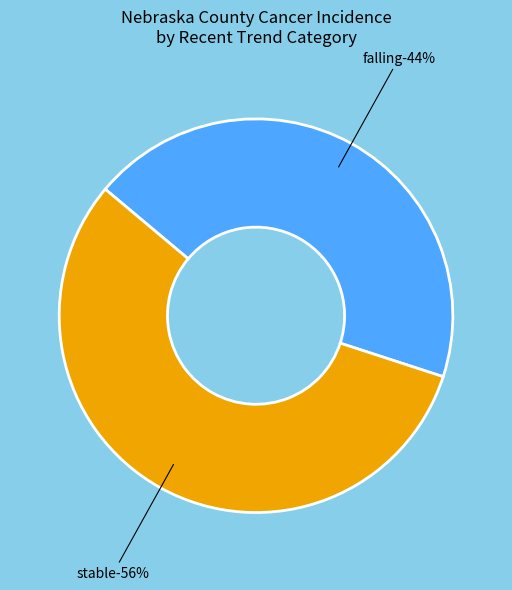

The Seward County slice represents 17% of the pie. True or false?

False